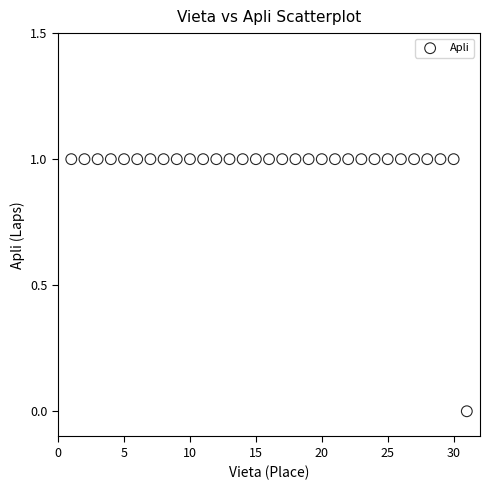

How many data points are displayed?

31